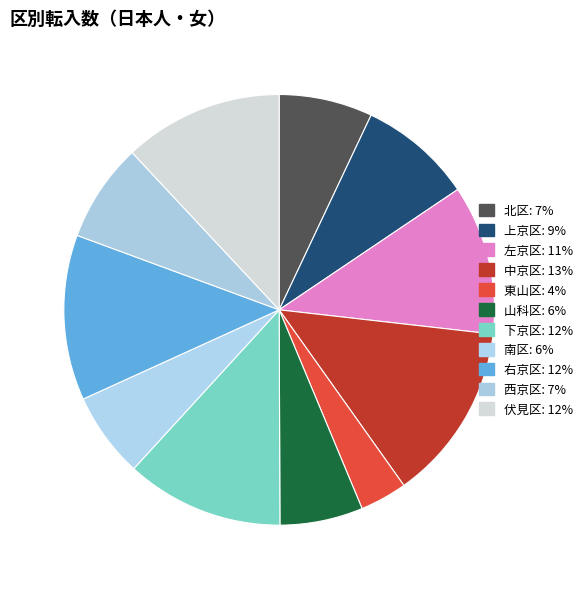

How many slices are in this pie chart?

11